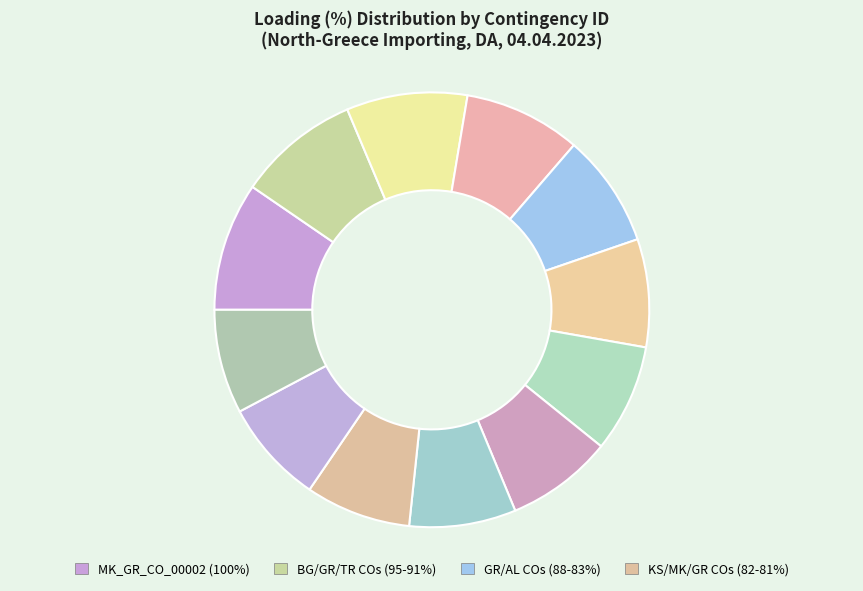

Which slice is the smallest?

MK_GR_CO_00001